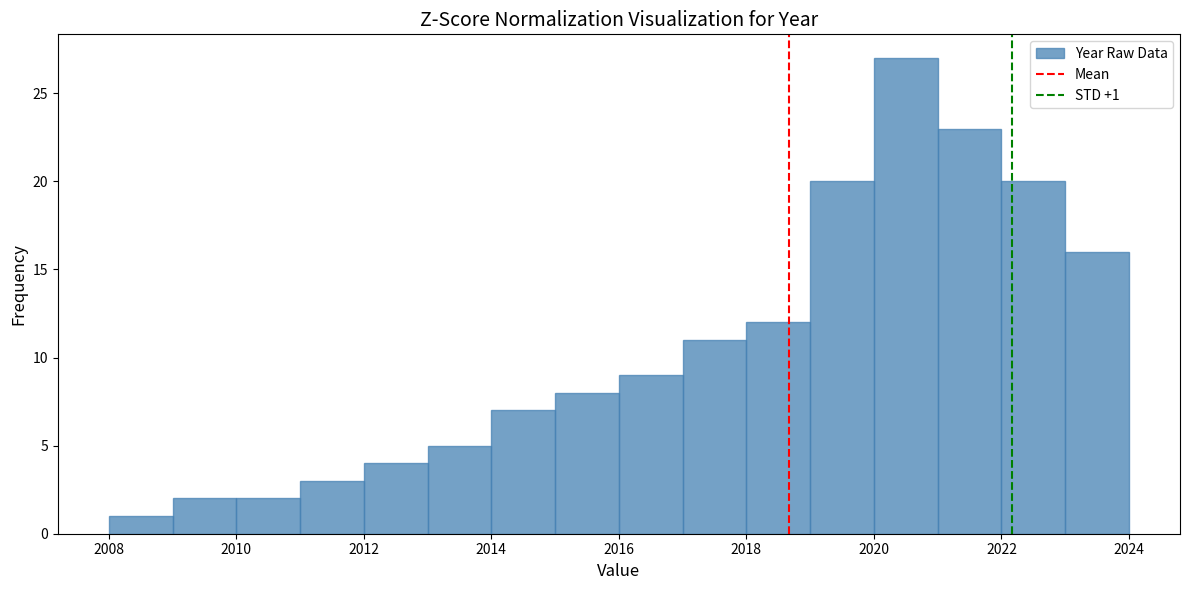

Which range on the x-axis has the tallest bar?

2020 to 2021